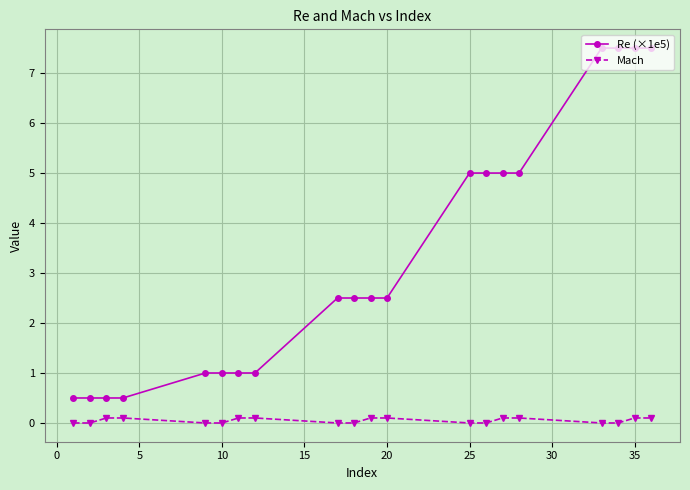

Which series has the largest total across all categories?

Re (×1e5)